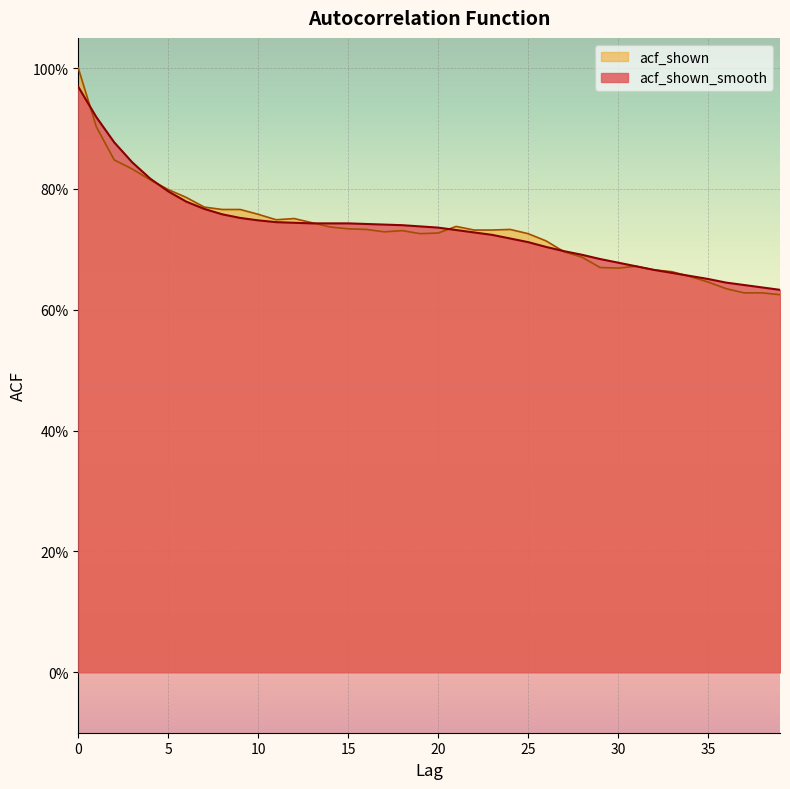

What are all the series names shown in the legend?

acf_shown, acf_shown_smooth